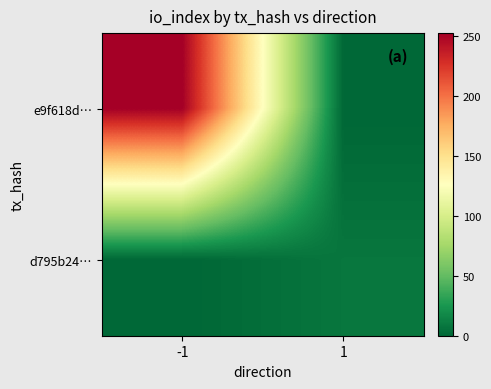

Reading left to right, list all the values displayed in this chart.

e9f618d…: -1=252	1=0
d795b24…: -1=0	1=8